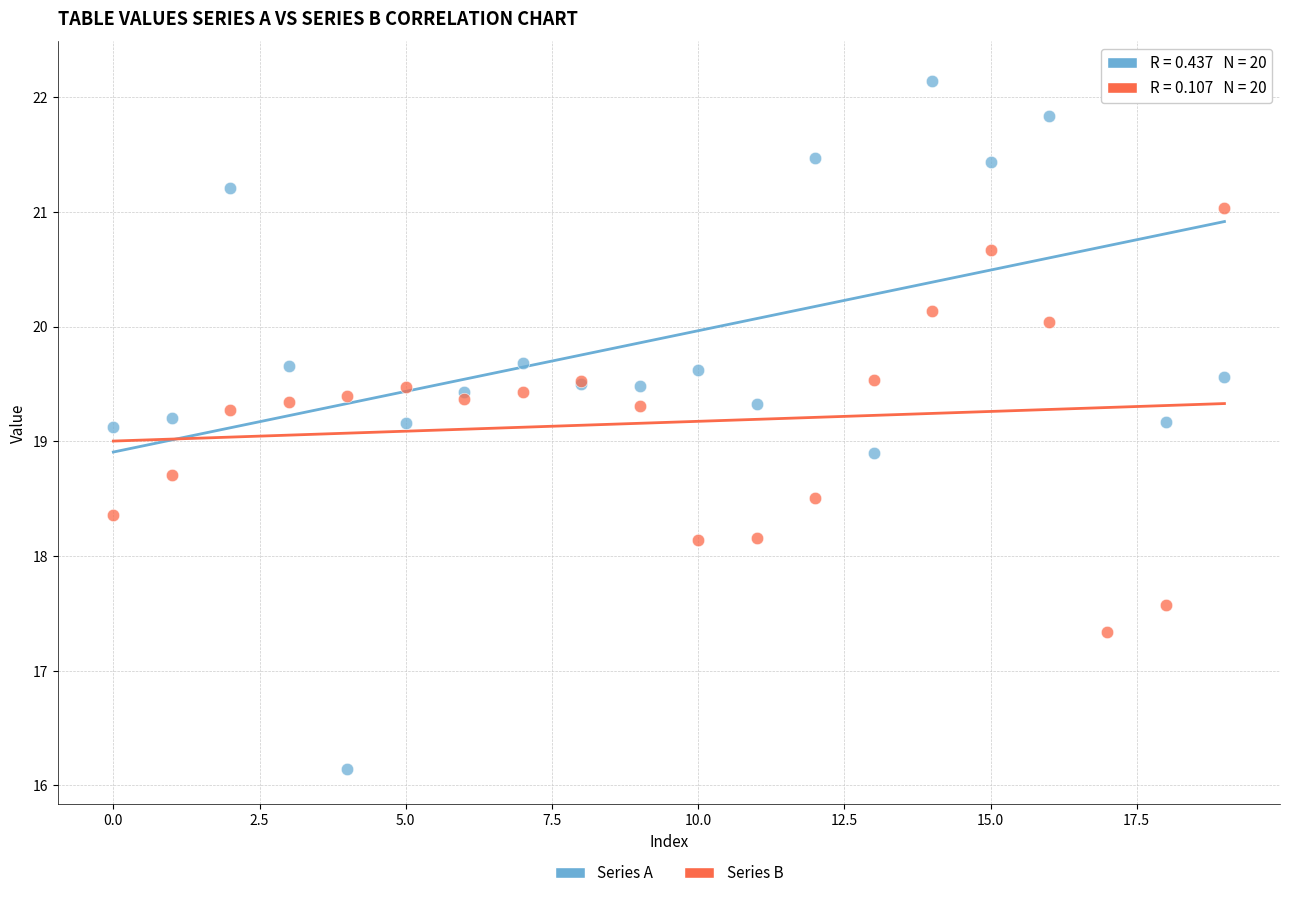

Which series has the largest Y range (max minus min)?

Series A